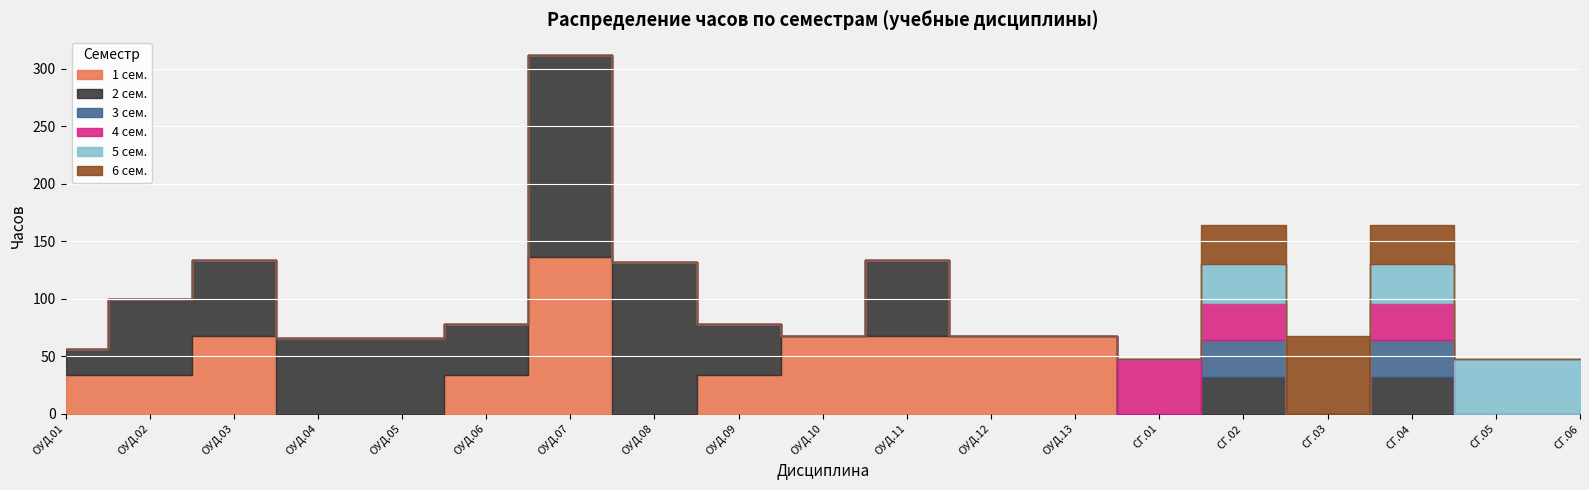

What position from the left is ОУД.08?

8